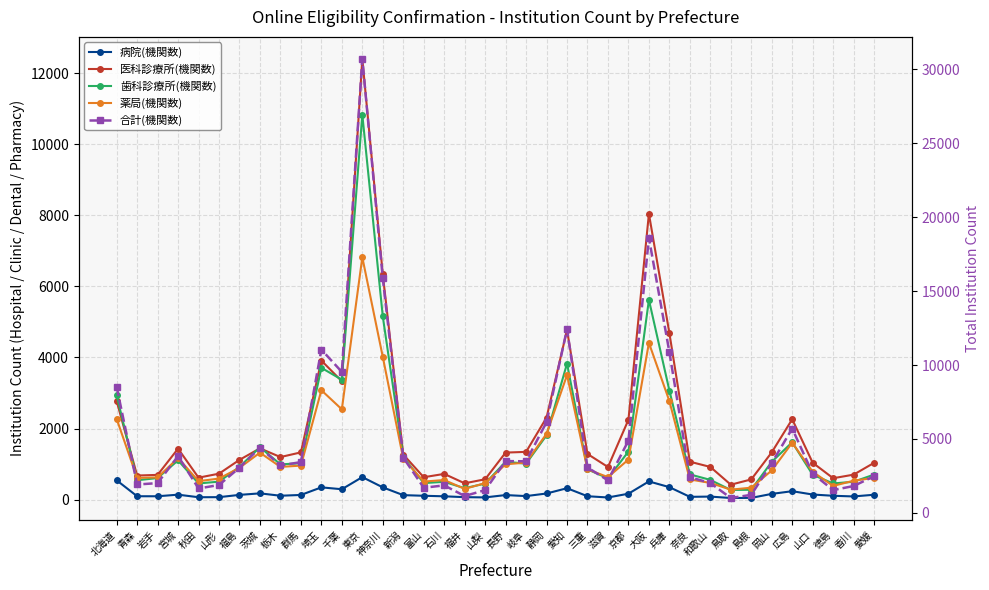

How many lines are shown in the chart?

5